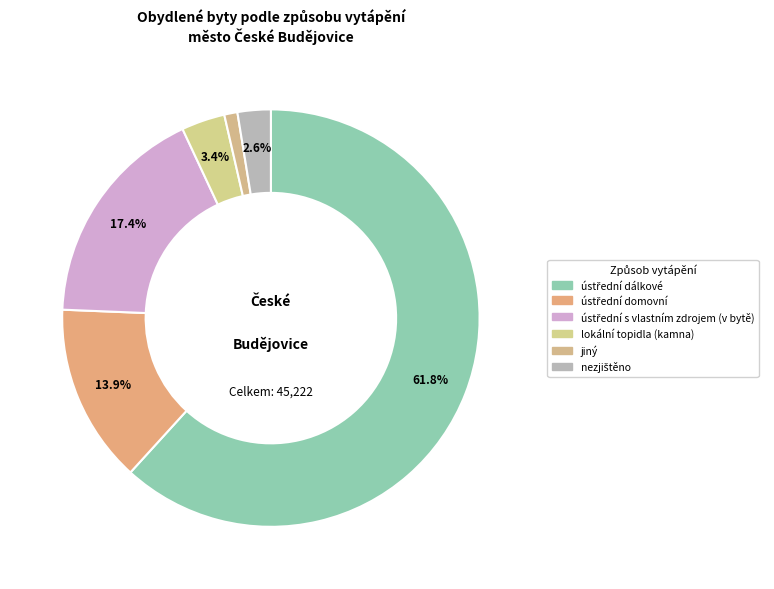

To the nearest percent, what is the combined percentage of nezjištěno and ústřední dálkové?

64%